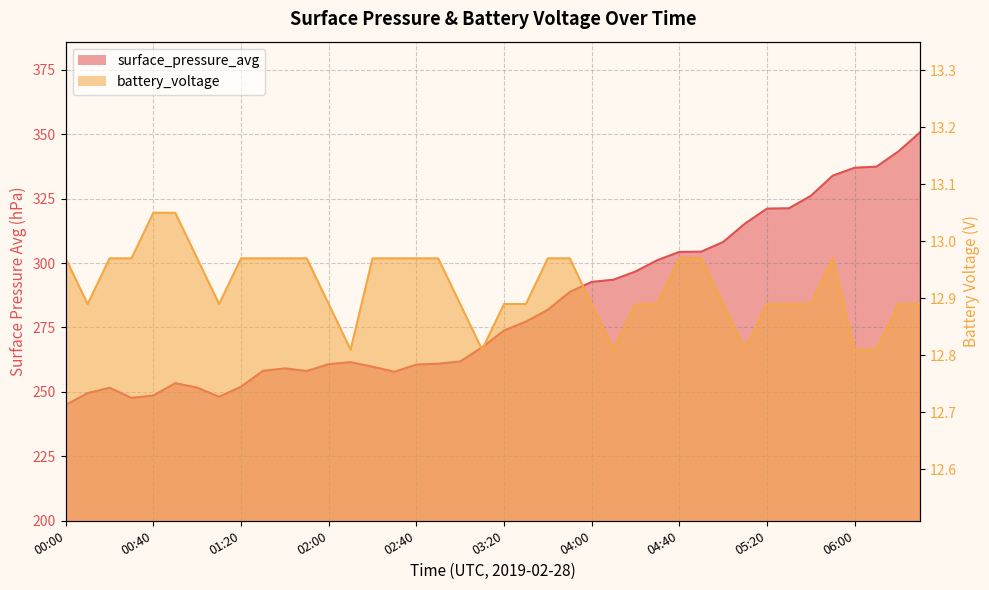

At which category is the sum across all series the highest?

06:30